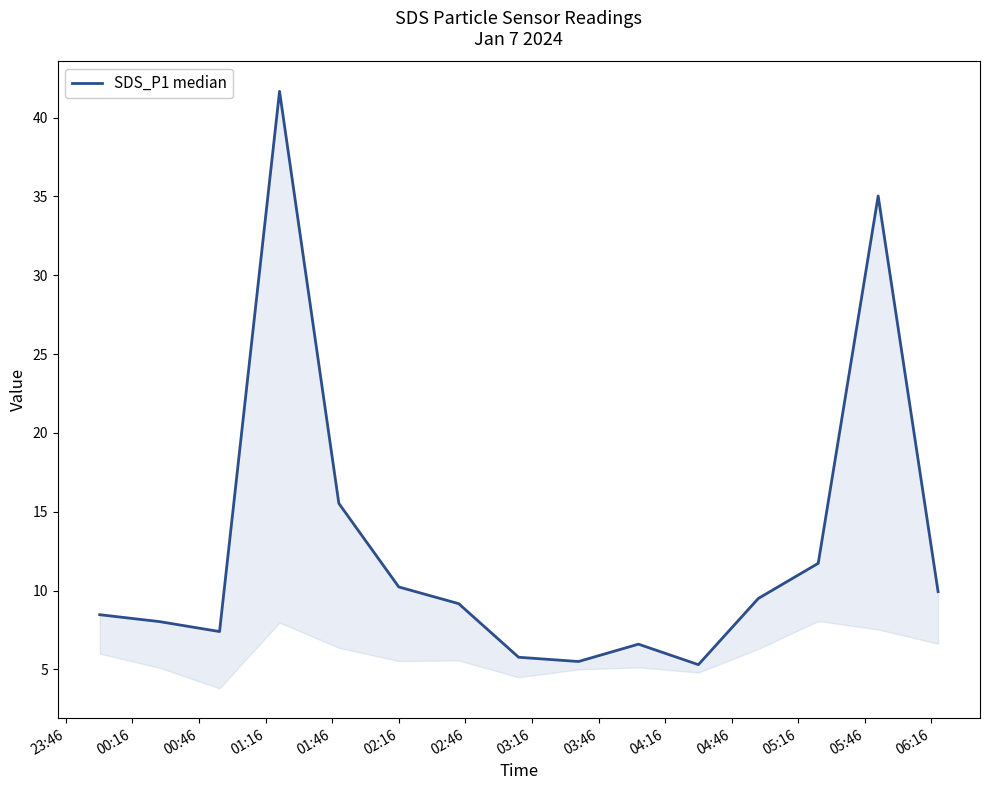

How many interior local peaks (higher than both neighbors) does the data have?

3